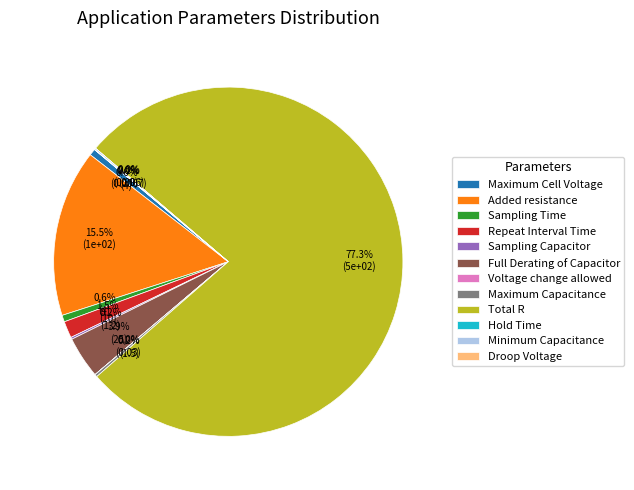

How much of the chart is everything except Maximum Cell Voltage?

99.4%